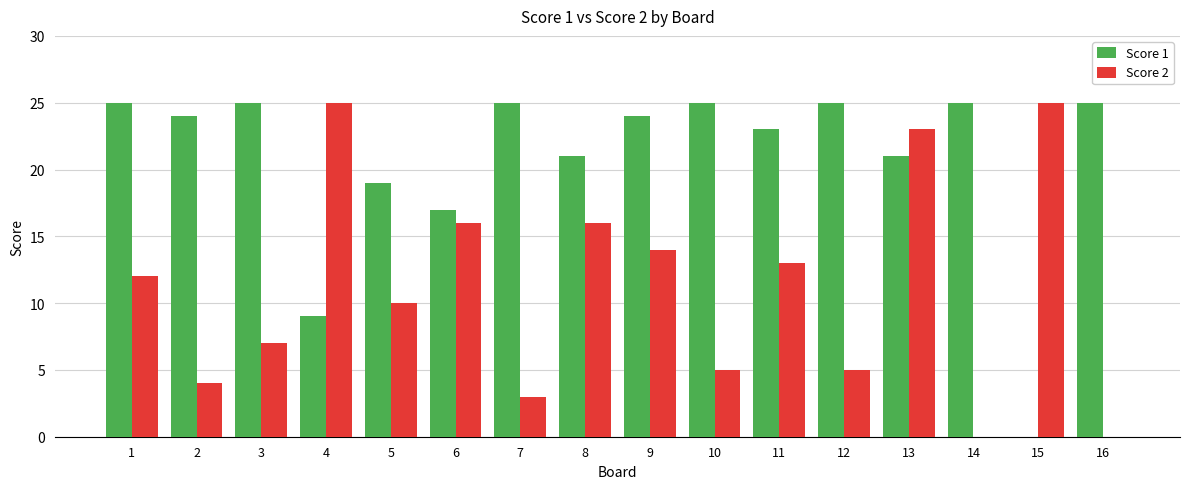

Is it true that Score 2 equals 6 at 9?

False